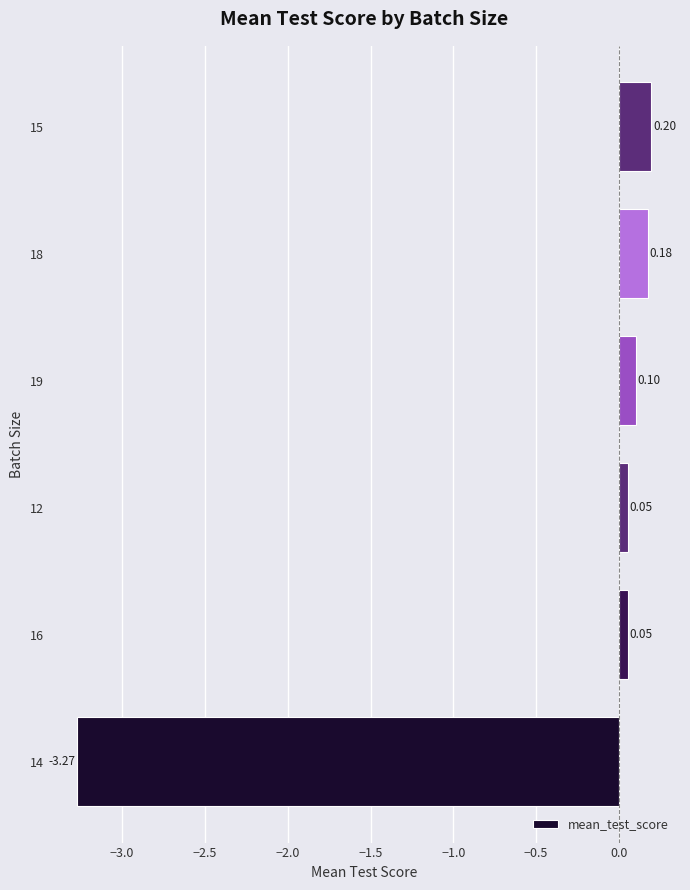

How many data points are less than 0?

1